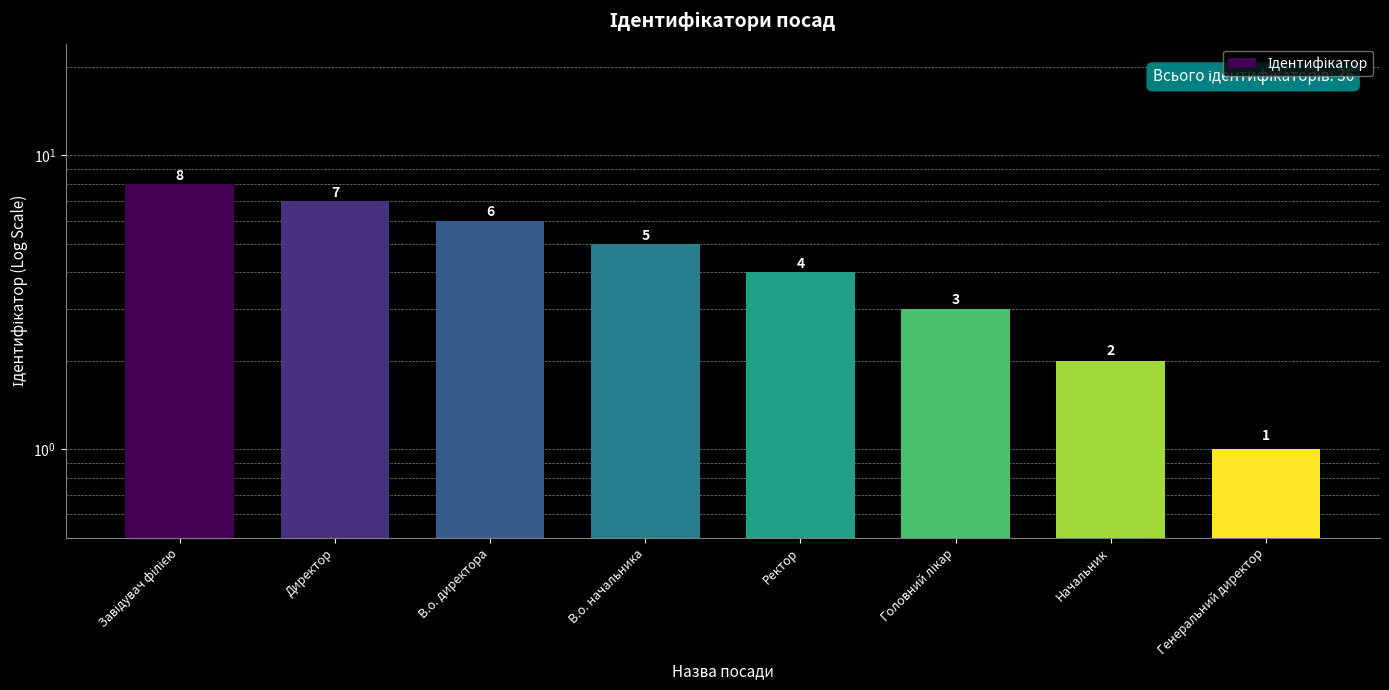

Between В.о. директора and В.о. начальника, which is larger?

В.о. директора